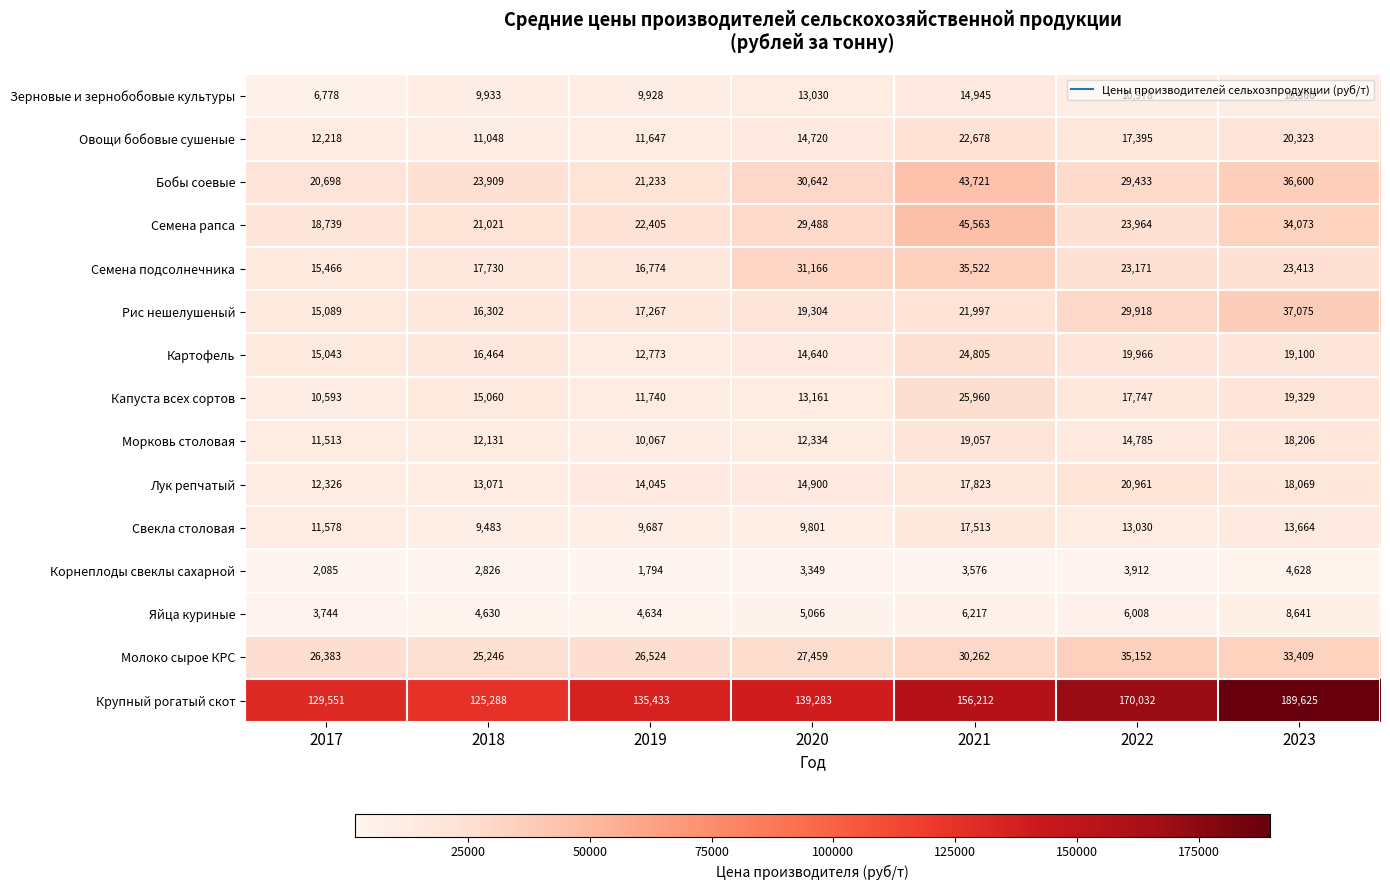

What is the total value across all series at 2023?

487021